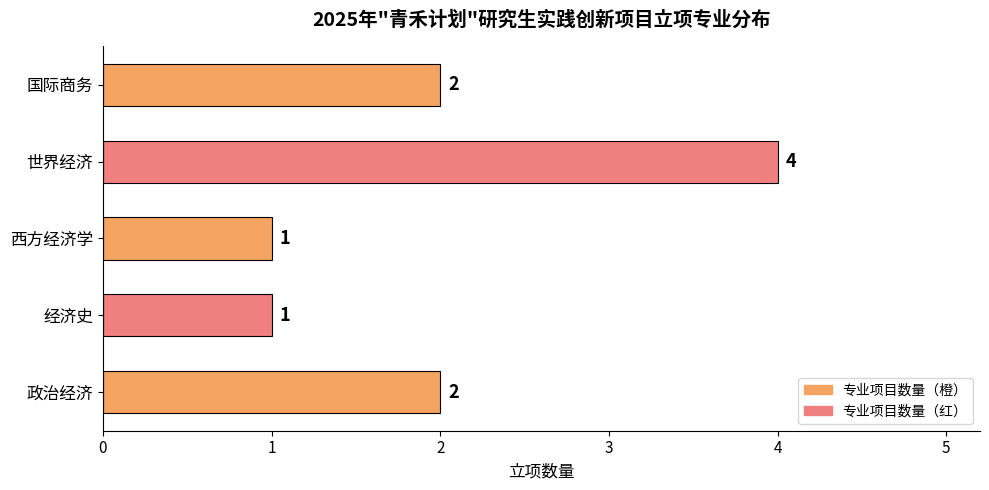

How many values are between 1 and 2?

4